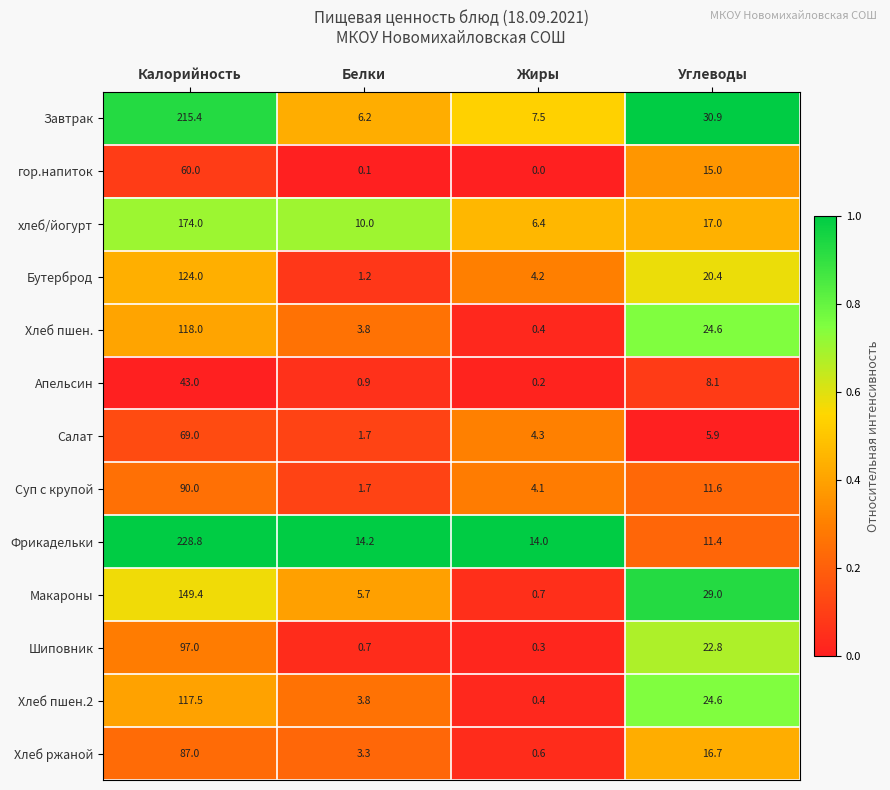

The value of Шиповник at Белки is 1.1. True or false?

False